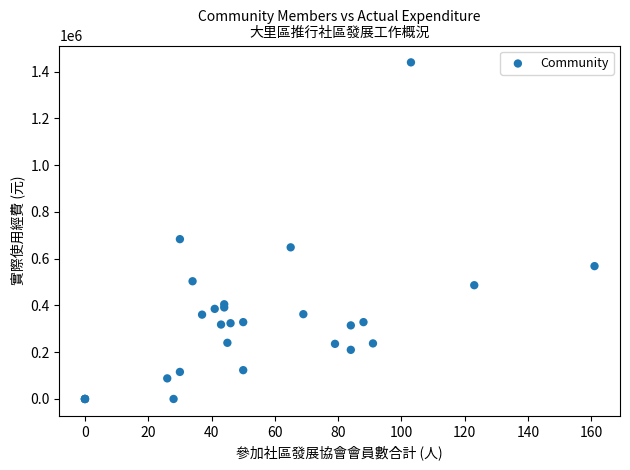

What Y value in the scatter plot is closest to 719750?

683510